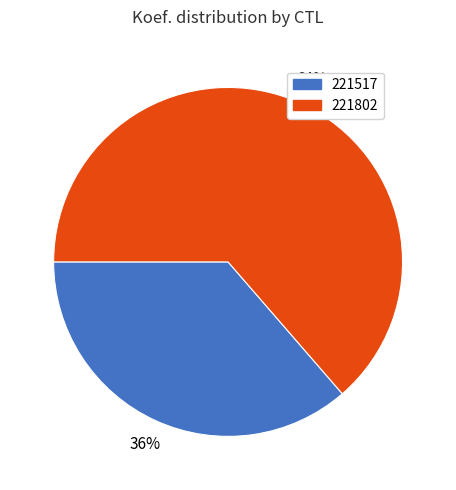

Do 221517 and 221802 together represent more than half of the pie?

Yes